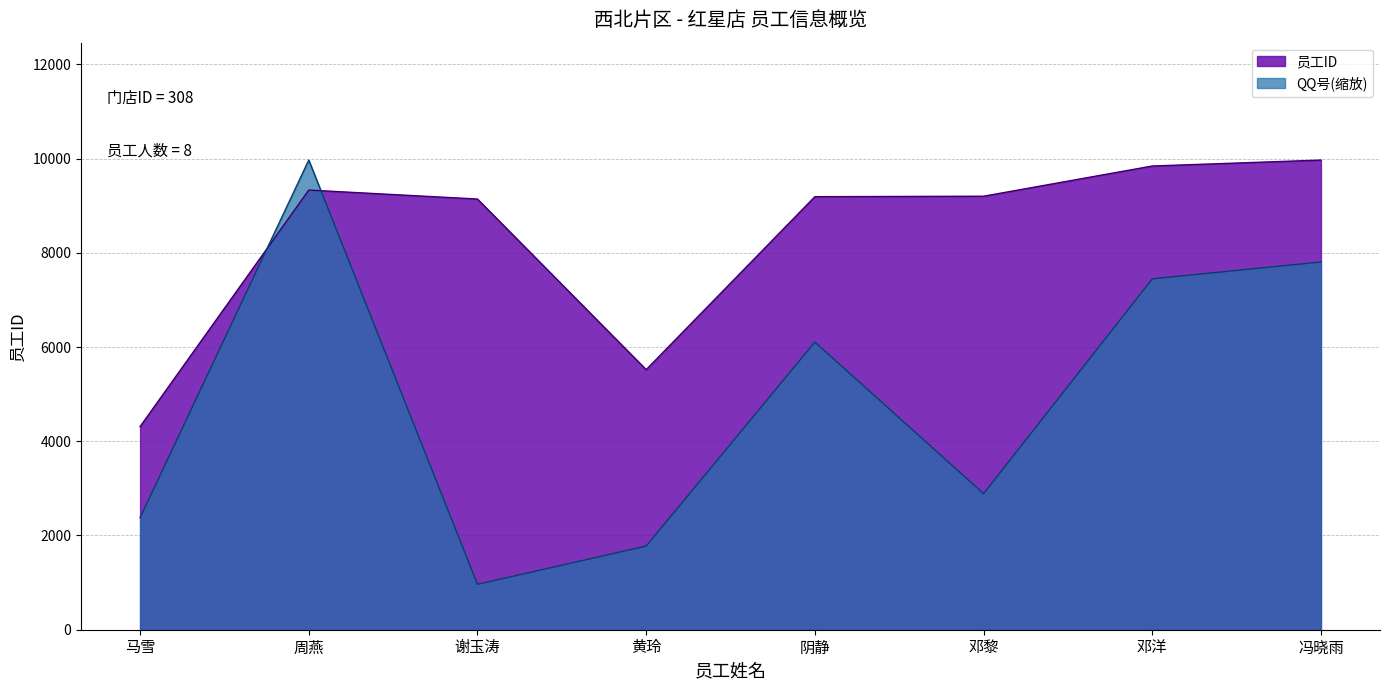

Where do QQ号 and 员工ID first cross each other?

马雪 and 周燕